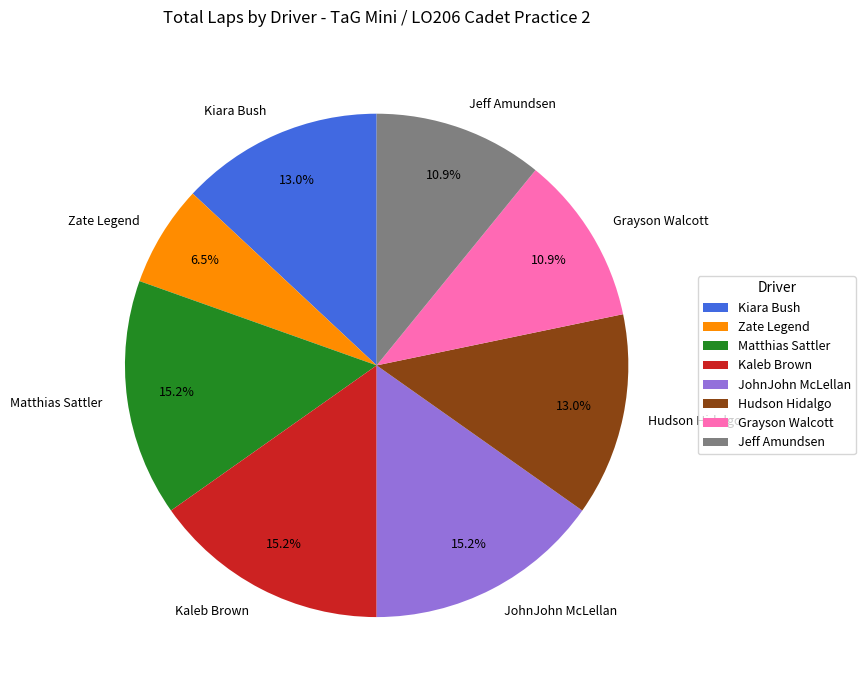

What percentage is the JohnJohn McLellan slice, to the nearest percent?

15%